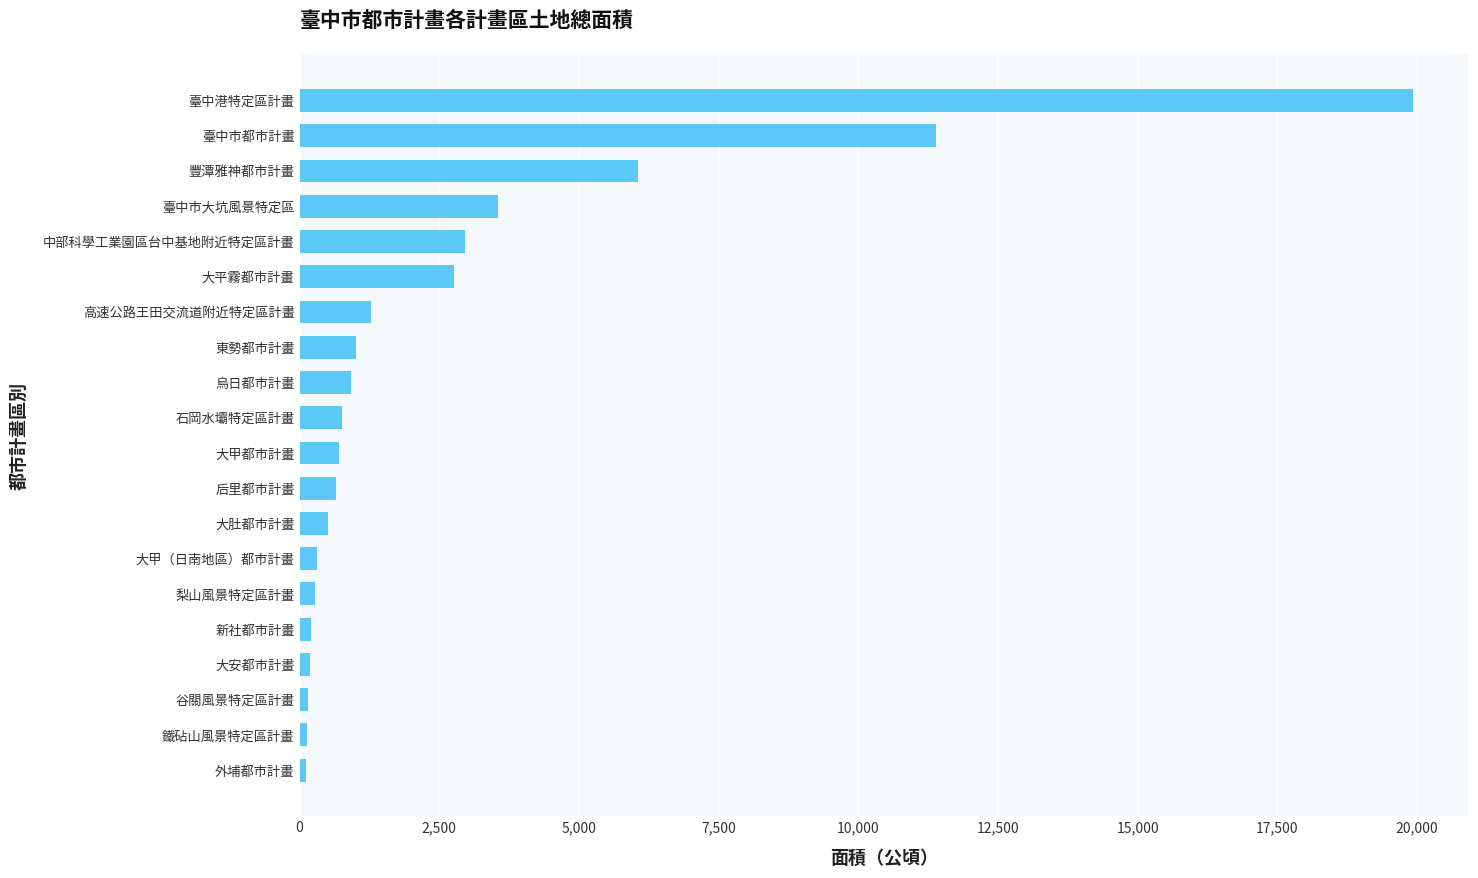

Which has a higher value, 中部科學工業園區台中基地附近特定區計畫 or 石岡水壩特定區計畫?

中部科學工業園區台中基地附近特定區計畫